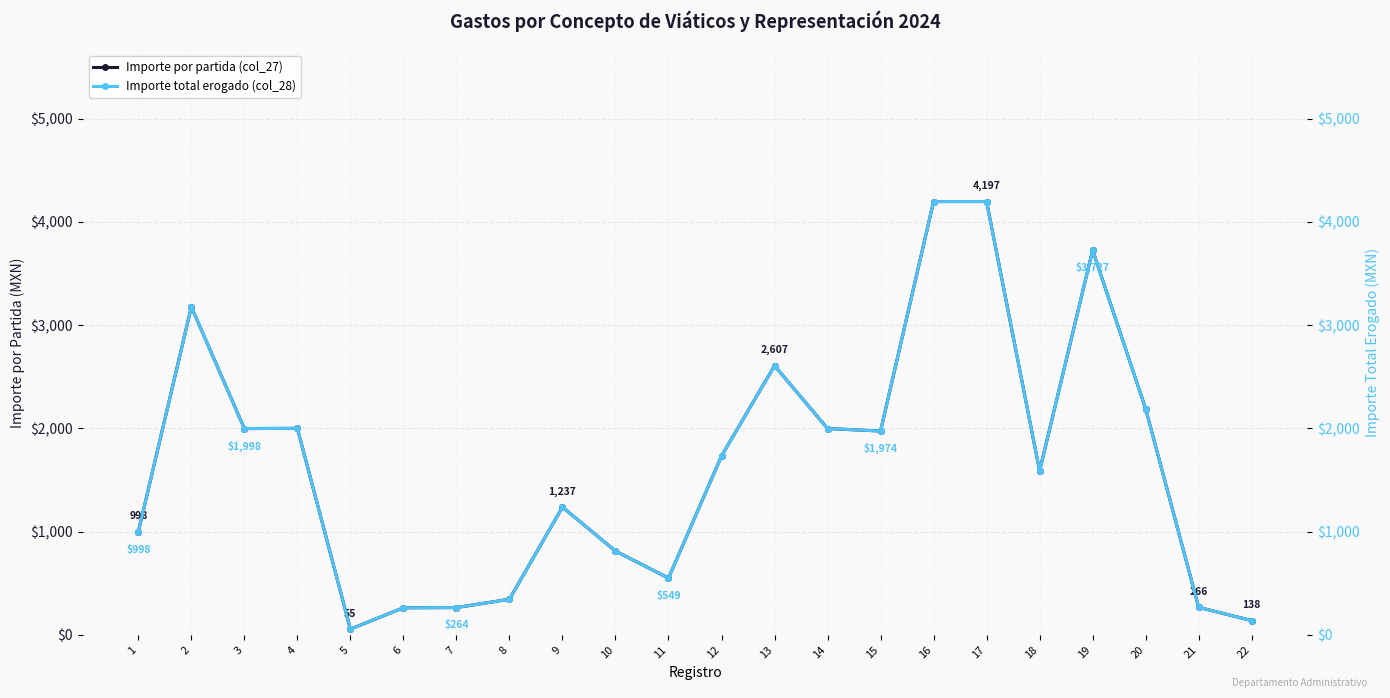

What is the value of the Importe total erogado (col_28) point at the 2nd from the left?

3177.0